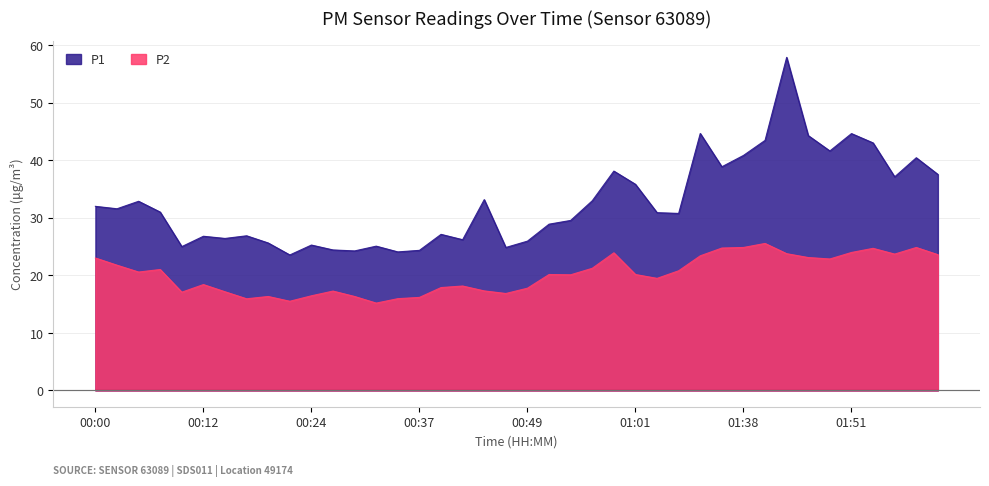

At which label does P1 first exceed 31?

00:00